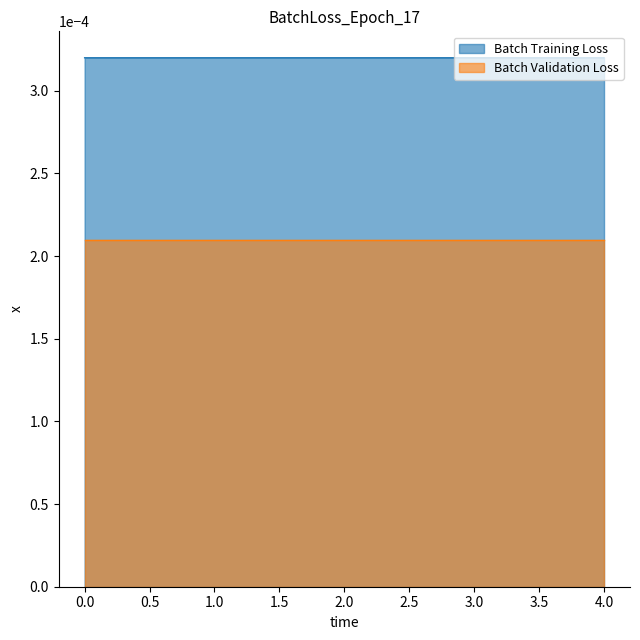

Rank the series by their maximum value, from highest to lowest.

Batch Training Loss, Batch Validation Loss